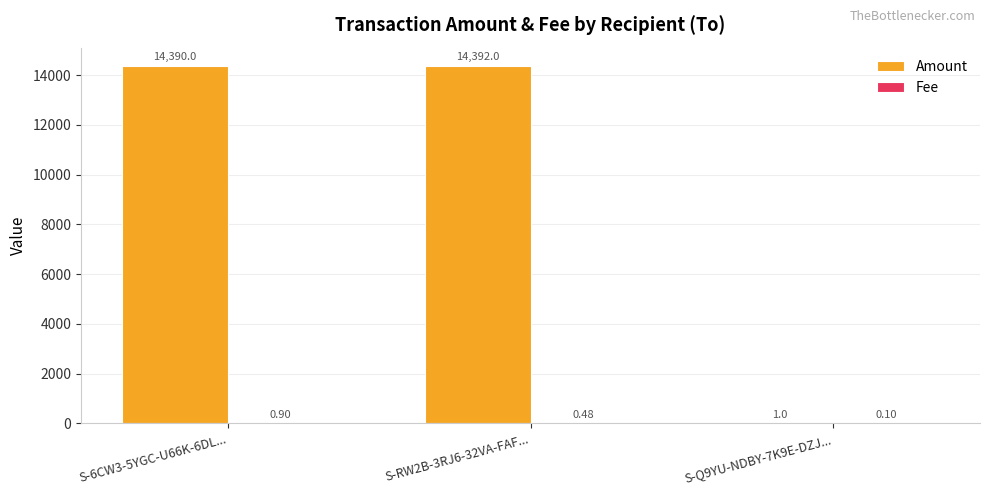

Which series changed the most between S-6CW3-5YGC-U66K-6DL... and S-RW2B-3RJ6-32VA-FAF...?

Amount